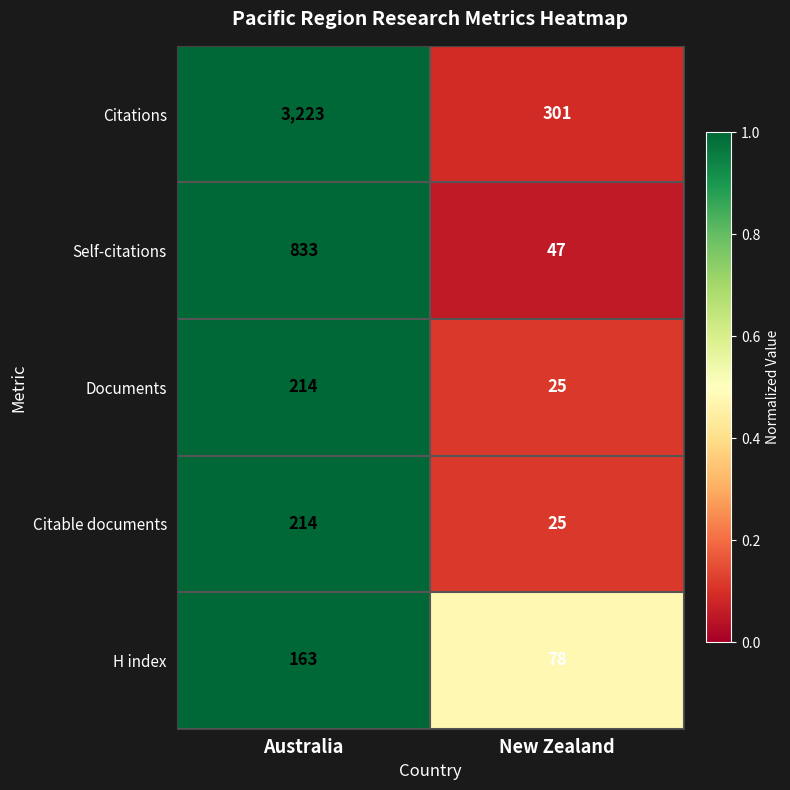

What value does the Citable documents series have at Australia, to the nearest 10?

210